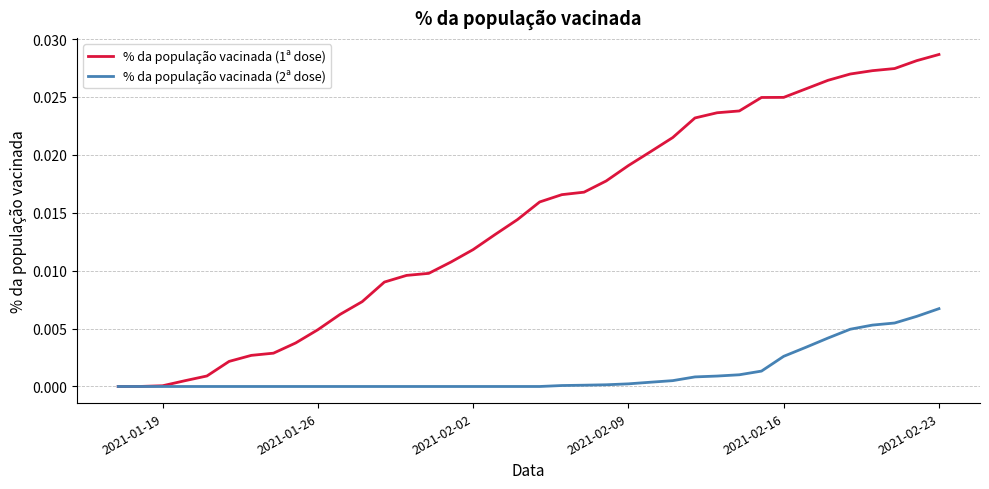

Which series has the largest range (max minus min)?

% da população vacinada (1ª dose)